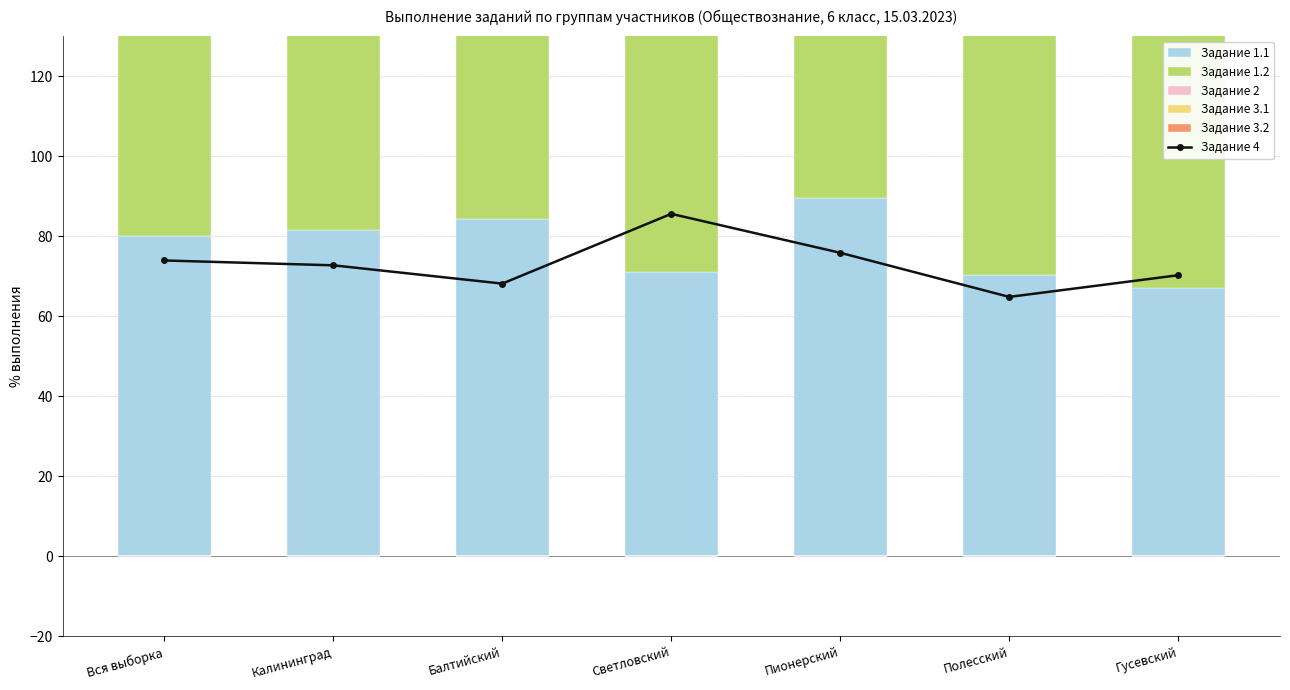

At which label is Задание 4 closest to 75?

Пионерский